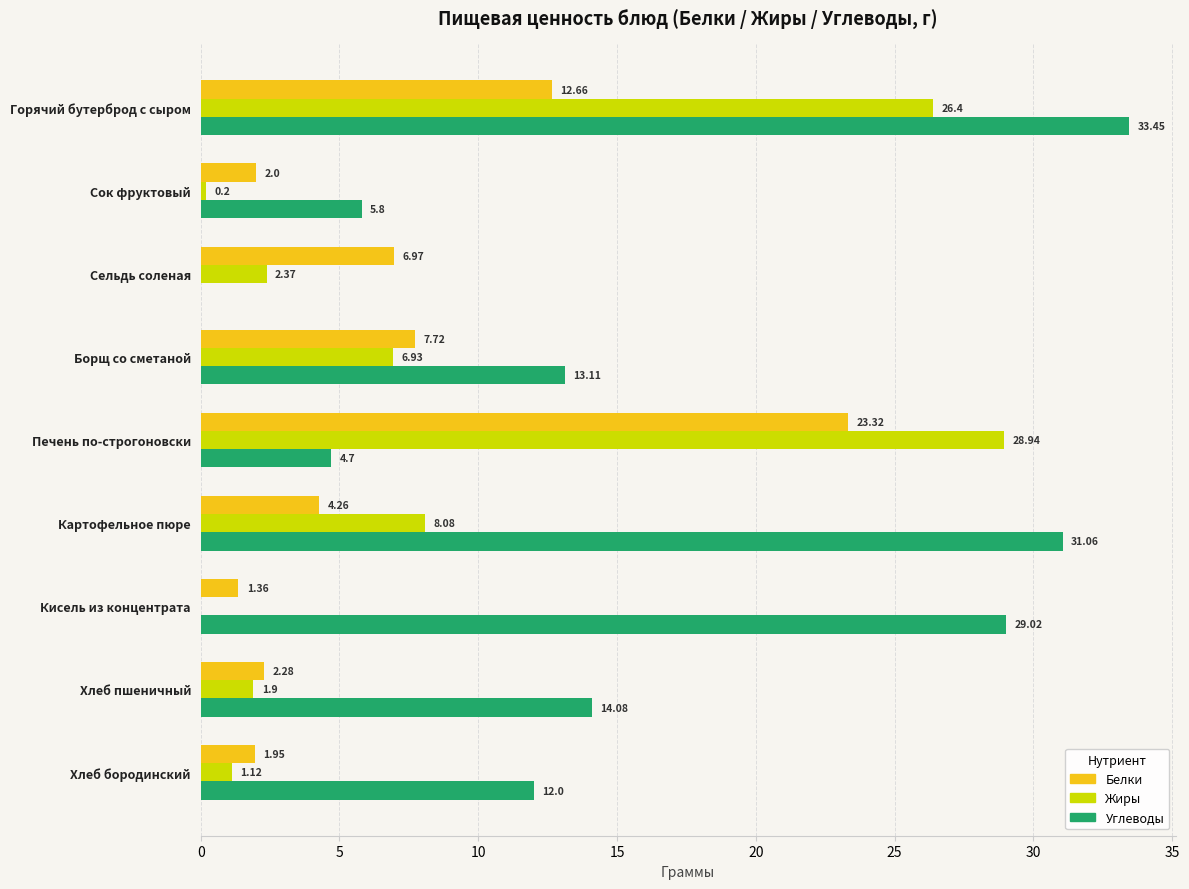

Which series changed the most between Печень по-строгоновски and Хлеб пшеничный?

Жиры